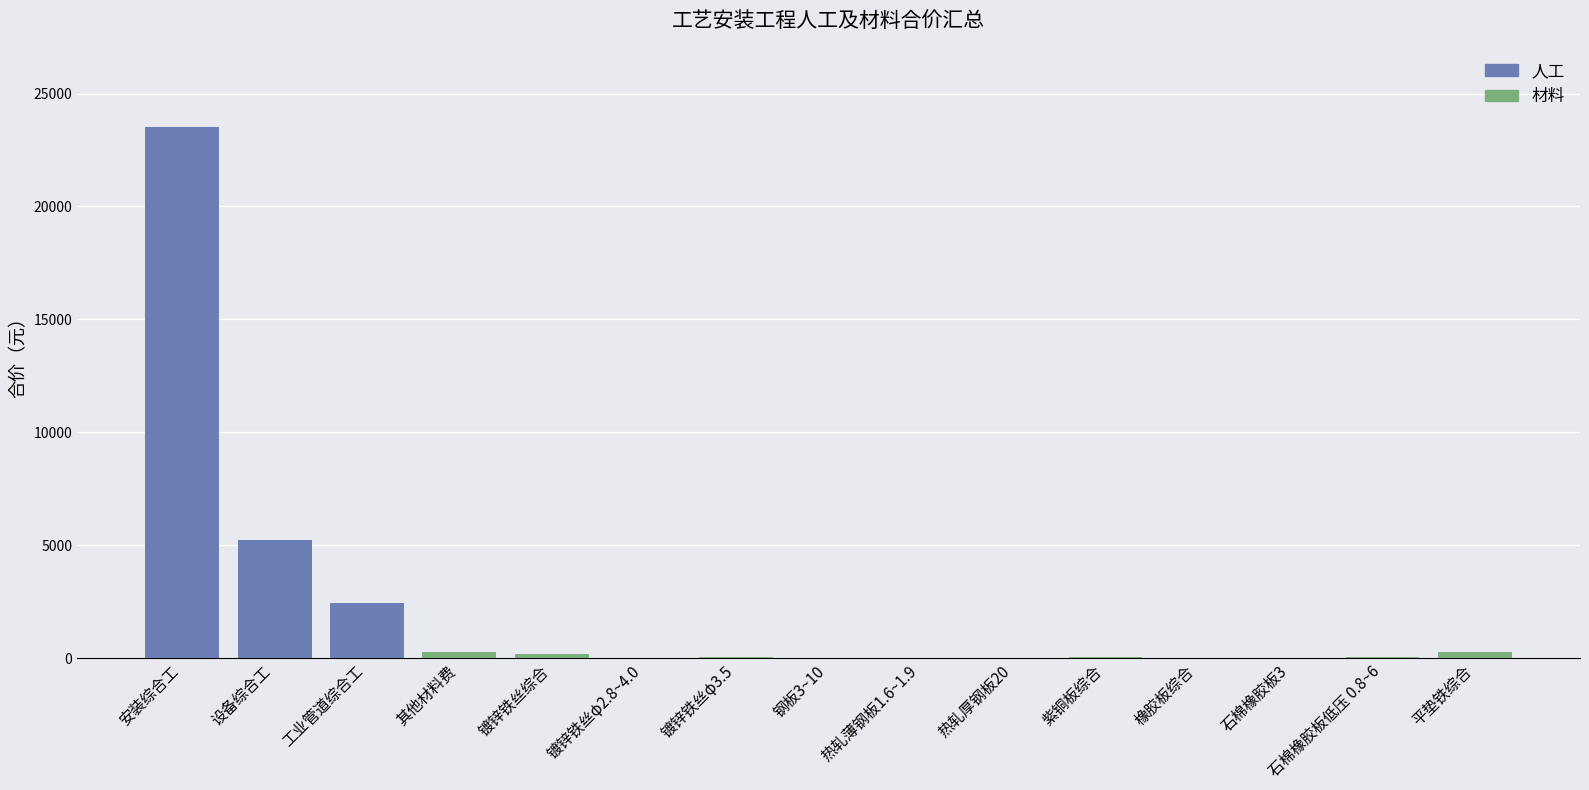

Reading left to right, transcribe all the data shown in this chart.

安装综合工=23500.7	设备综合工=5214.1	工业管道综合工=2456.0	其他材料费=268.5	镀锌铁丝综合=196.5	镀锌铁丝φ2.8~4.0=6.2	镀锌铁丝φ3.5=50.6	钢板3~10=8.9	热轧薄钢板1.6~1.9=20.7	热轧厚钢板20=3.0	紫铜板综合=27.6	橡胶板综合=5.4	石棉橡胶板3=18.7	石棉橡胶板低压 0.8~6=65.3	平垫铁综合=250.7